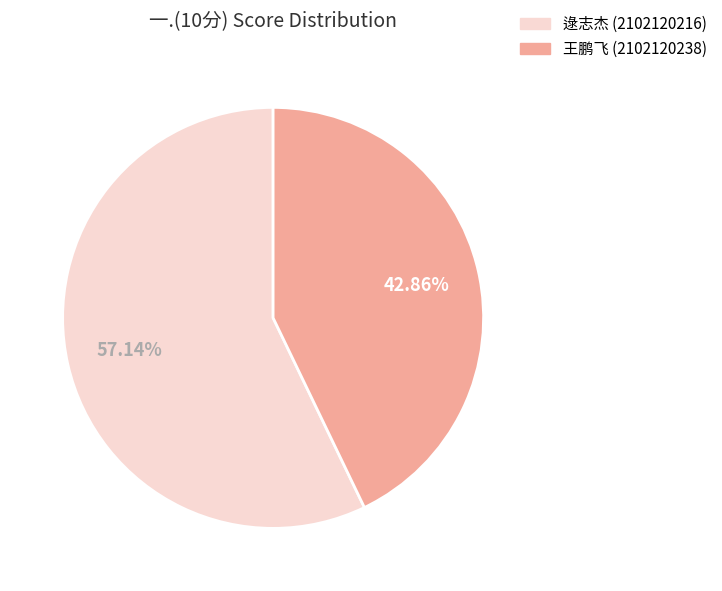

Which category has the smallest portion of the pie?

王鹏飞 (2102120238)